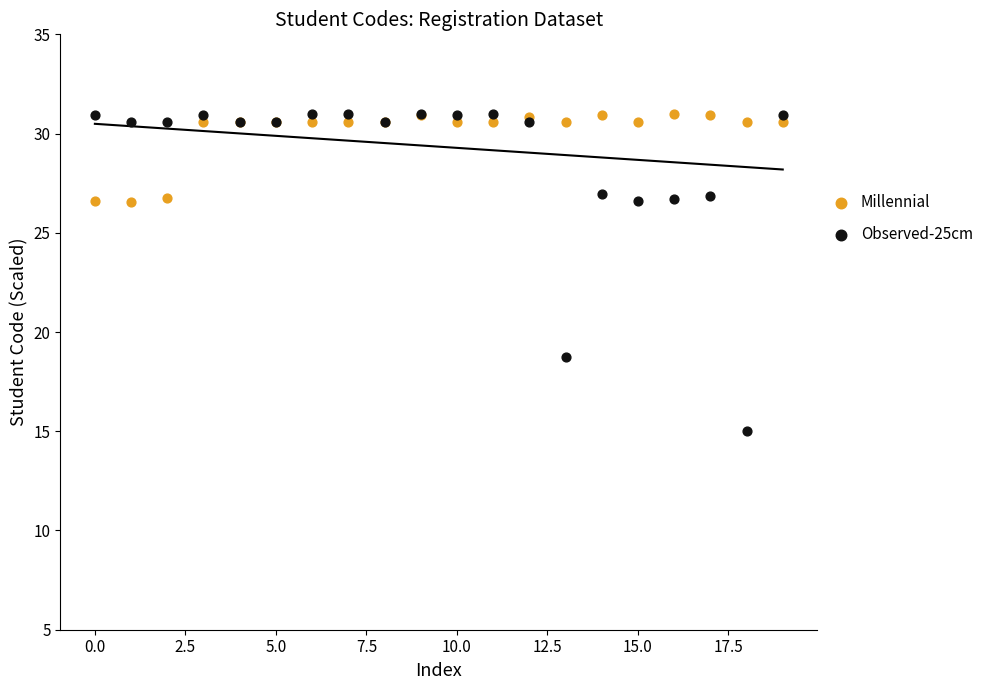

Which series reaches the minimum Y coordinate?

Observed-25cm